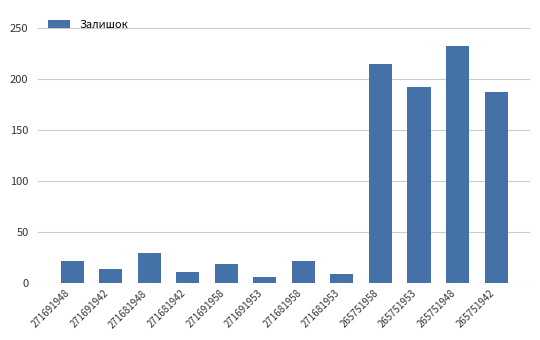

What position from the right is 271691953?

7